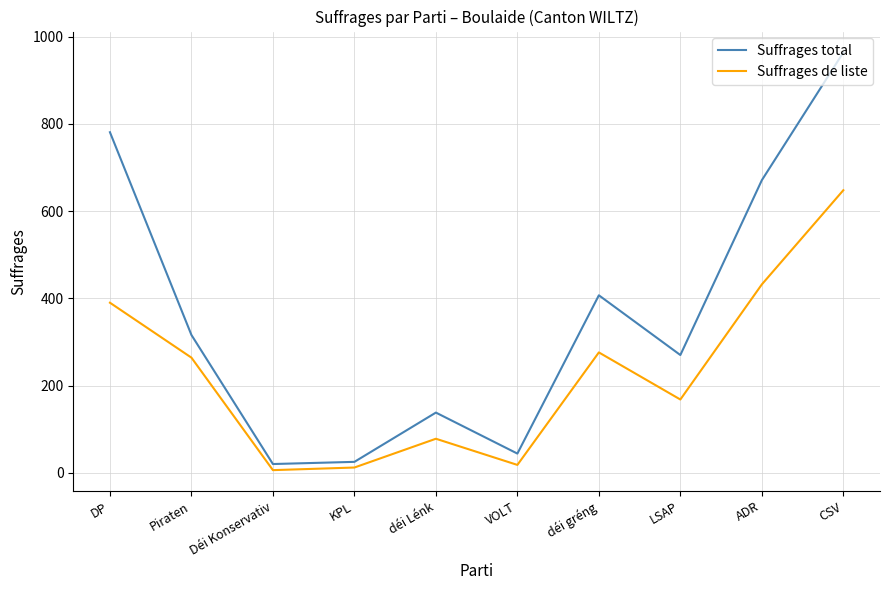

How many interior local valleys does the Suffrages total series have?

3